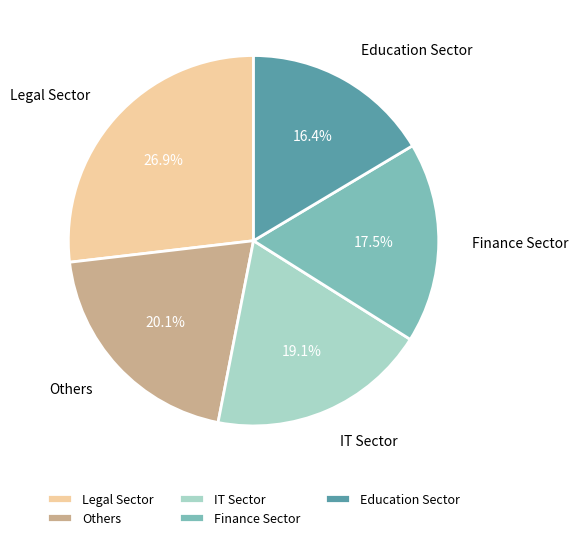

Which category has the biggest portion of the pie?

Legal Sector